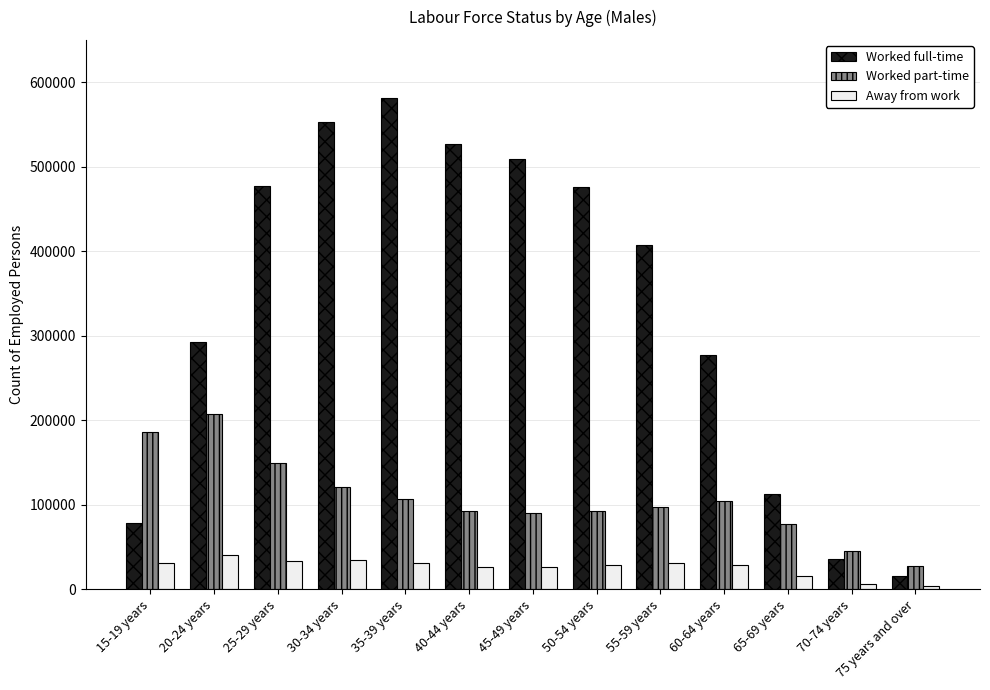

Which series has the largest range (max minus min)?

Worked full-time